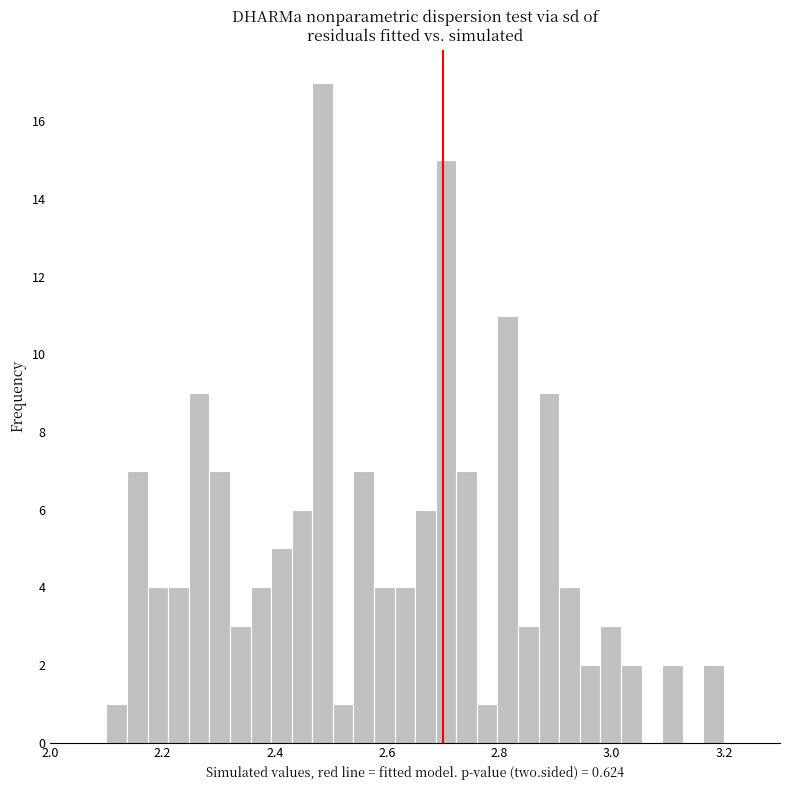

Read against the x-axis, roughly where is the centre of the tallest bar?

2.48